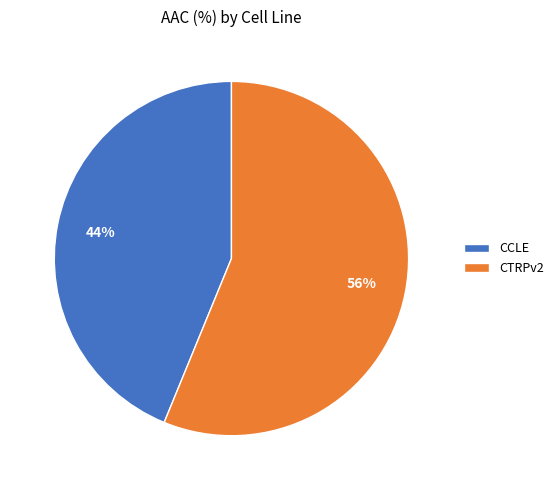

To the nearest percent, what is the average slice percentage?

50%